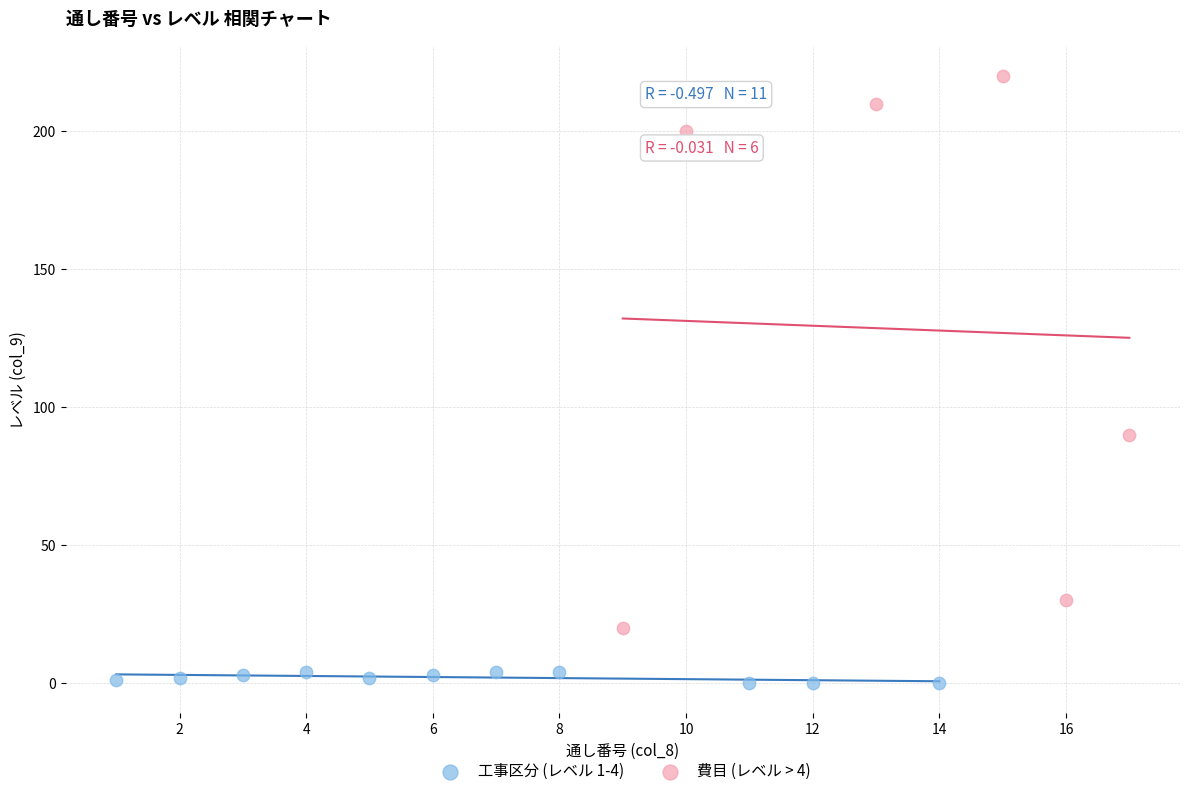

What are all the series names shown in the legend?

工事区分 (レベル 1-4), 費目 (レベル > 4)